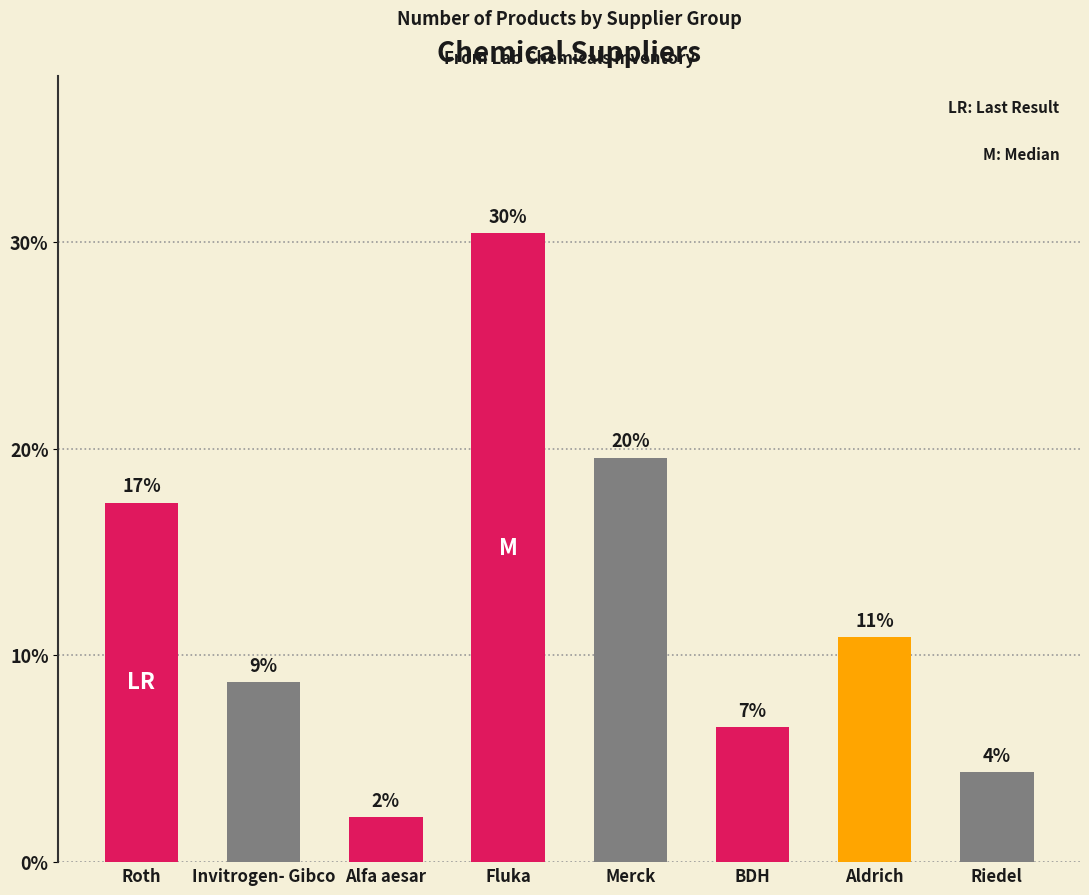

Rank the categories by value from lowest to highest.

Alfa aesar, Riedel, BDH, Invitrogen- Gibco, Aldrich, Roth, Merck, Fluka